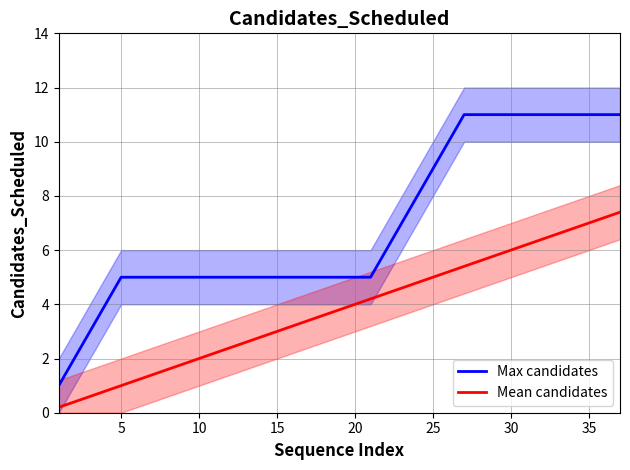

True or false: Mean candidates and Max candidates intersect in this chart.

False